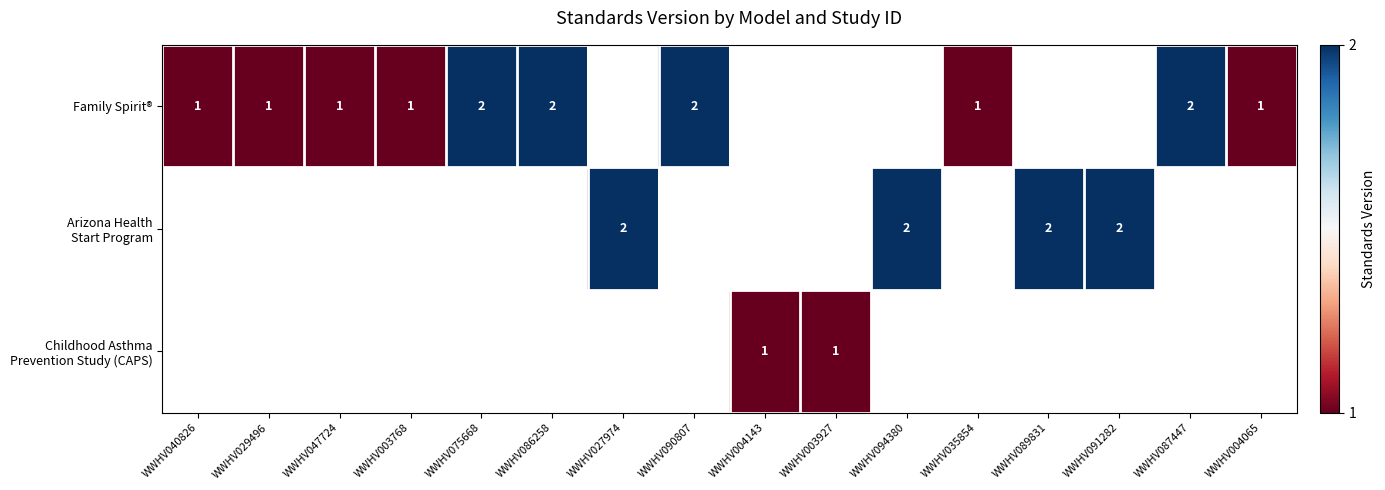

The Family Spirit® series shows 1.0 at WWHV035854. True or false?

True